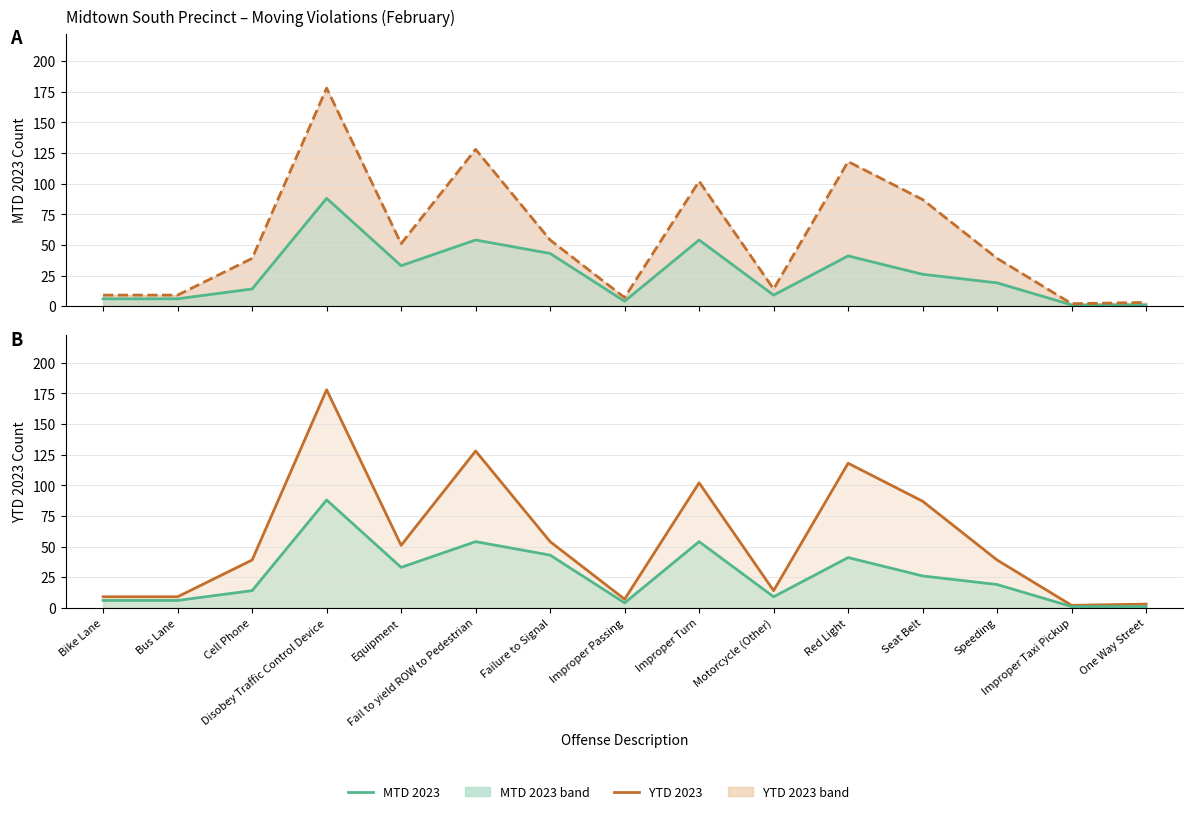

Count the number of categories in the chart.

15